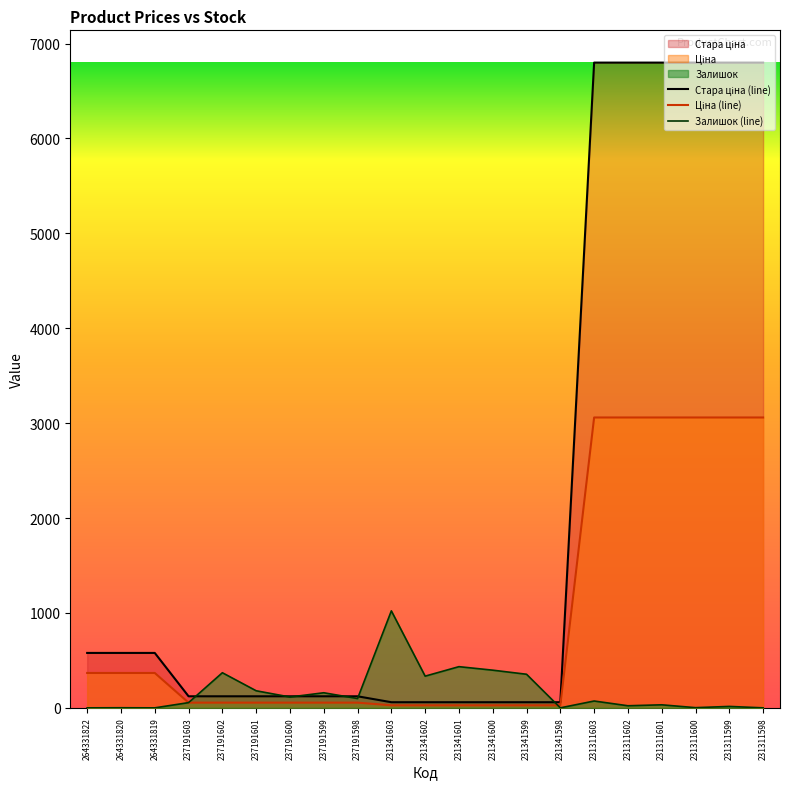

Is it true that Залишок (line) equals 0.0 at 264331822?

True